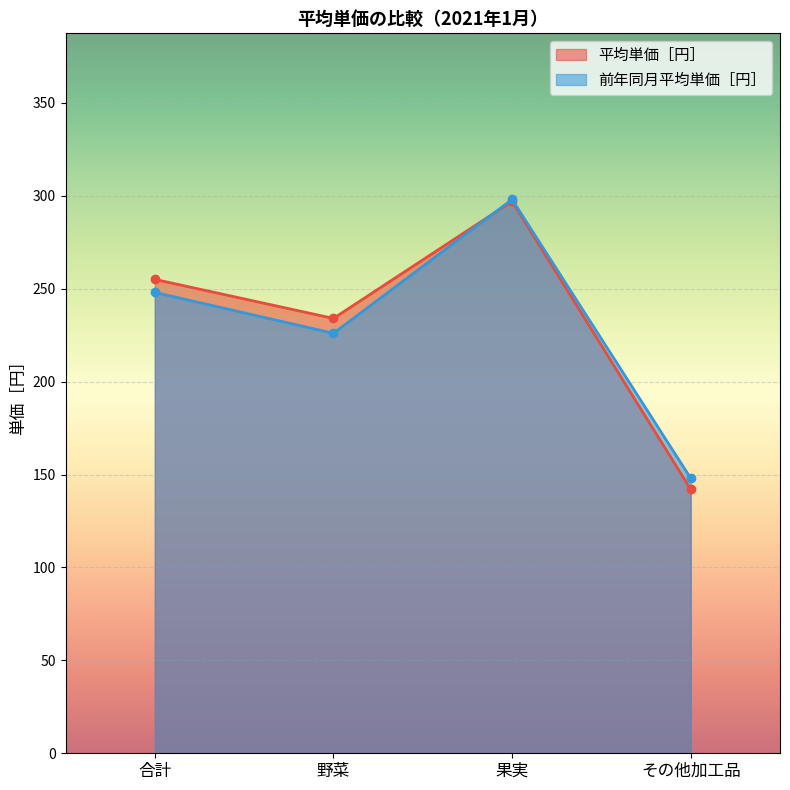

Where is the first local maximum for 平均単価［円］?

果実